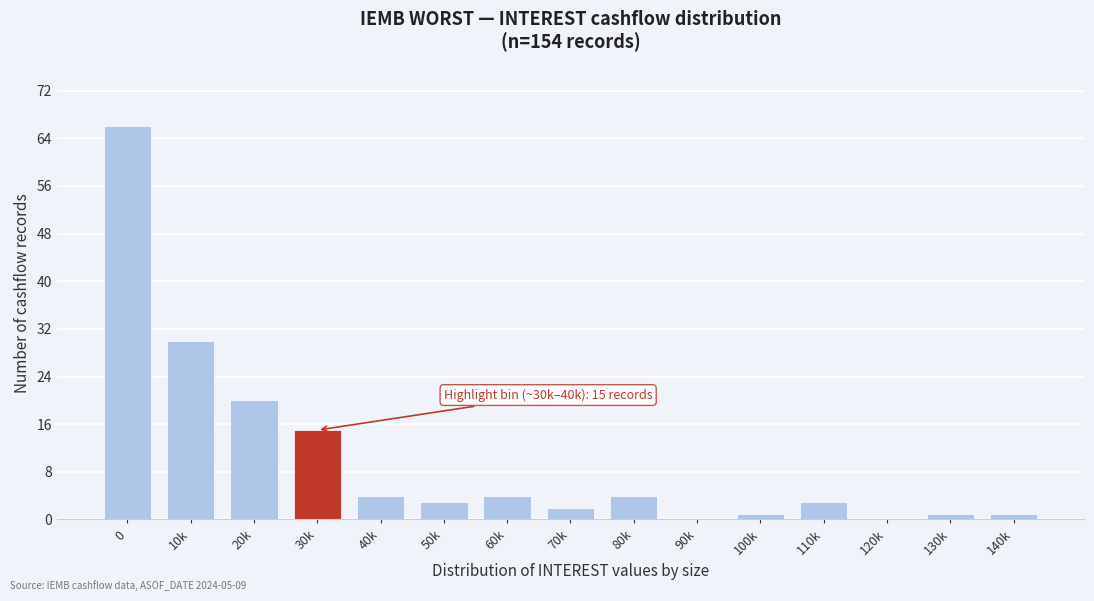

Reading left to right, transcribe all the data shown in this chart.

0=66	10k=30	20k=20	30k=15	40k=4	50k=3	60k=4	70k=2	80k=4	90k=0	100k=1	110k=3	120k=0	130k=1	140k=1